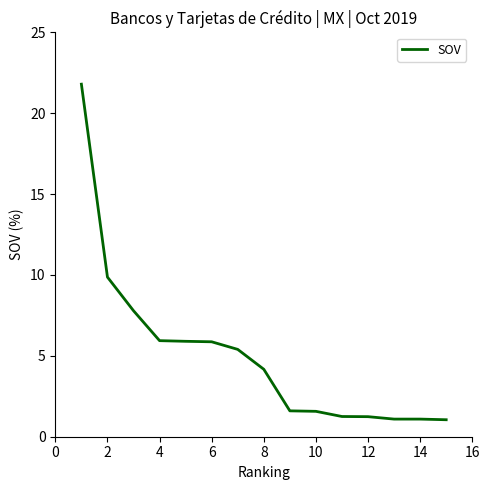

What is the maximum value shown in the chart?

21.8